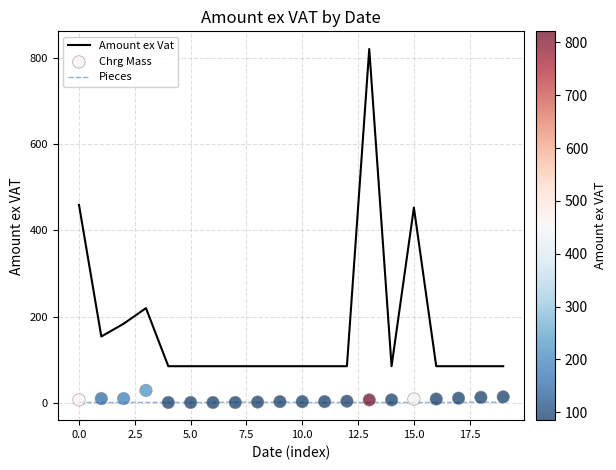

At how many categories does at least one series exceed 550?

1